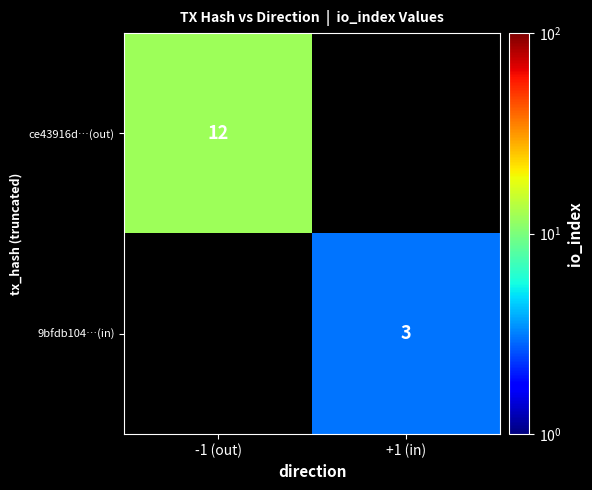

Is the value of 9bfdb104…(in) at +1 (in) greater than the value of ce43916d…(out) at -1 (out)?

No